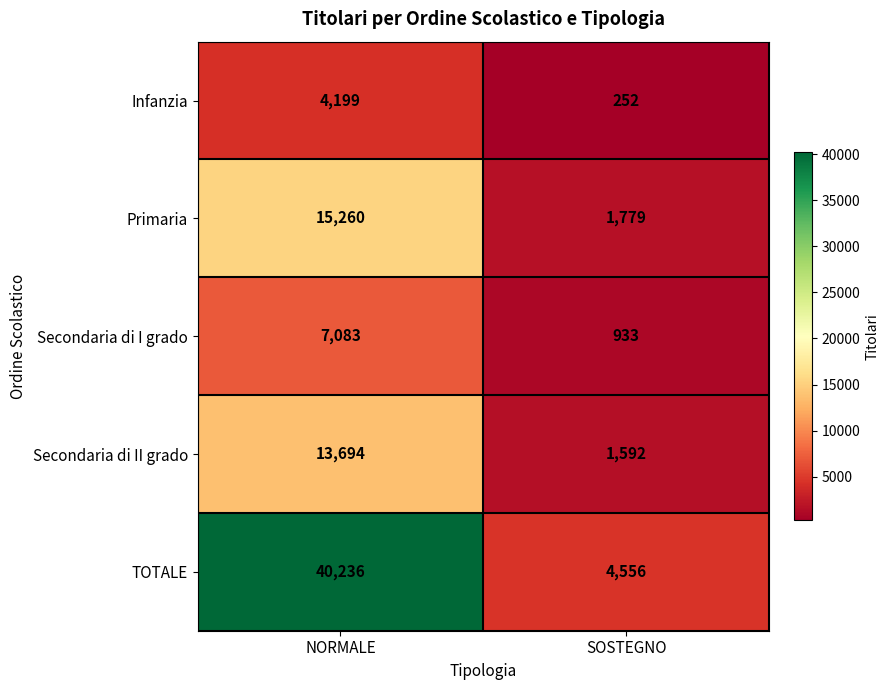

True or false: Infanzia has a value of 4199 at NORMALE.

True